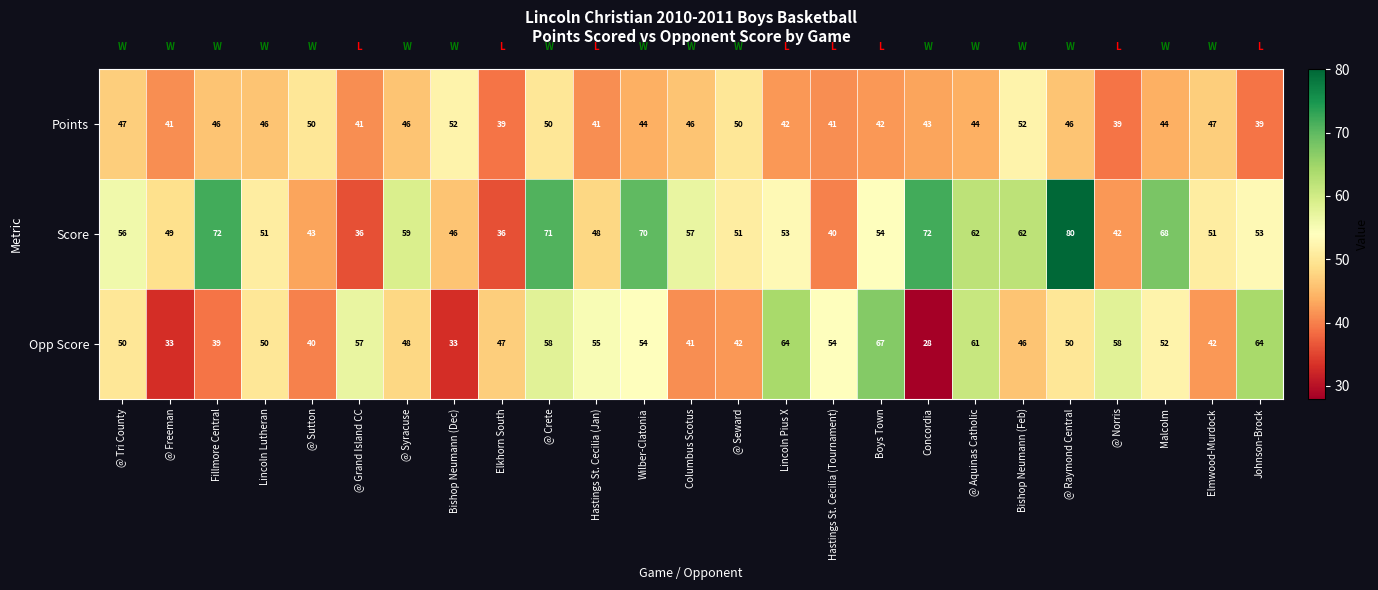

The value of Opp Score at @ Seward is 8. True or false?

False